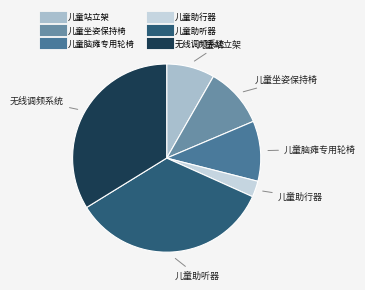

Count the number of slices in the pie.

6